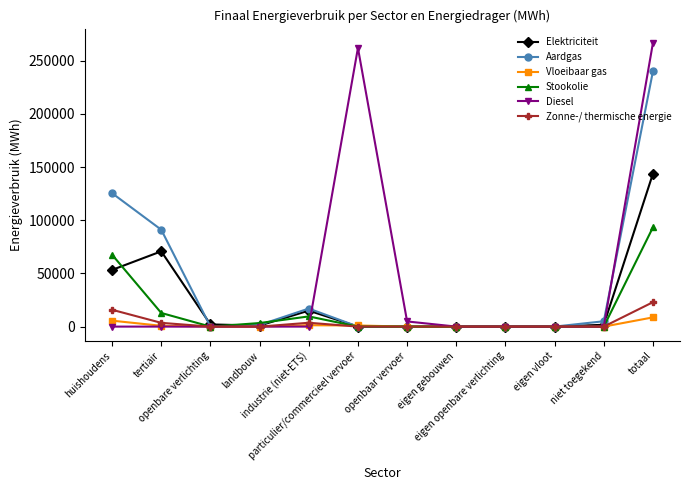

What is the label of the 3rd point from the right?

eigen vloot